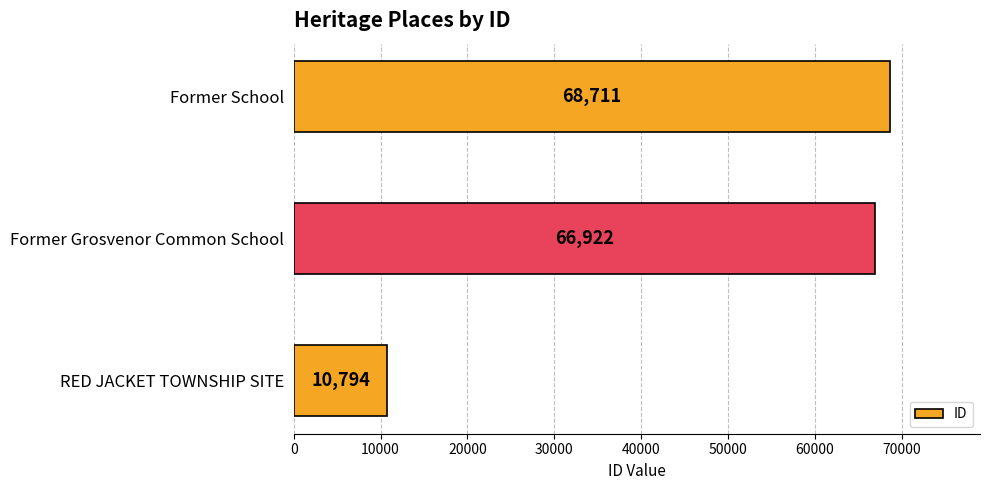

Reading top to bottom, list all the values displayed in this chart.

Former School=68711	Former Grosvenor Common School=66922	RED JACKET TOWNSHIP SITE=10794